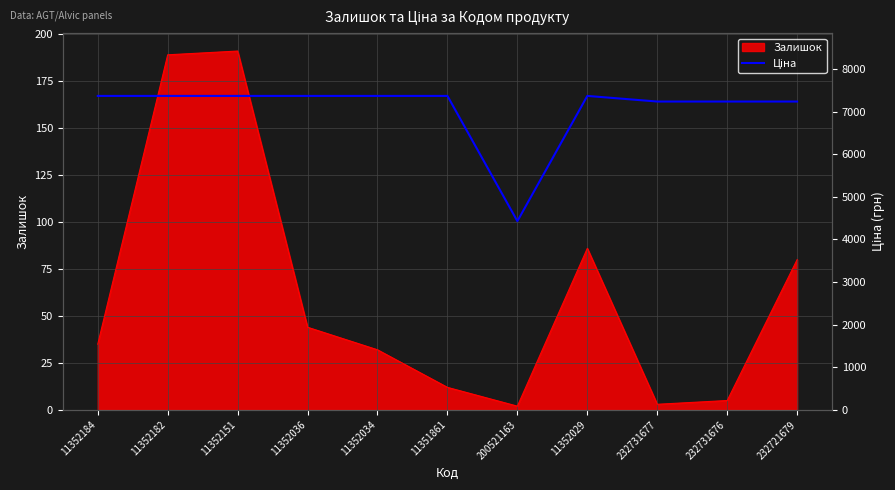

Where is the first local minimum?

200521163